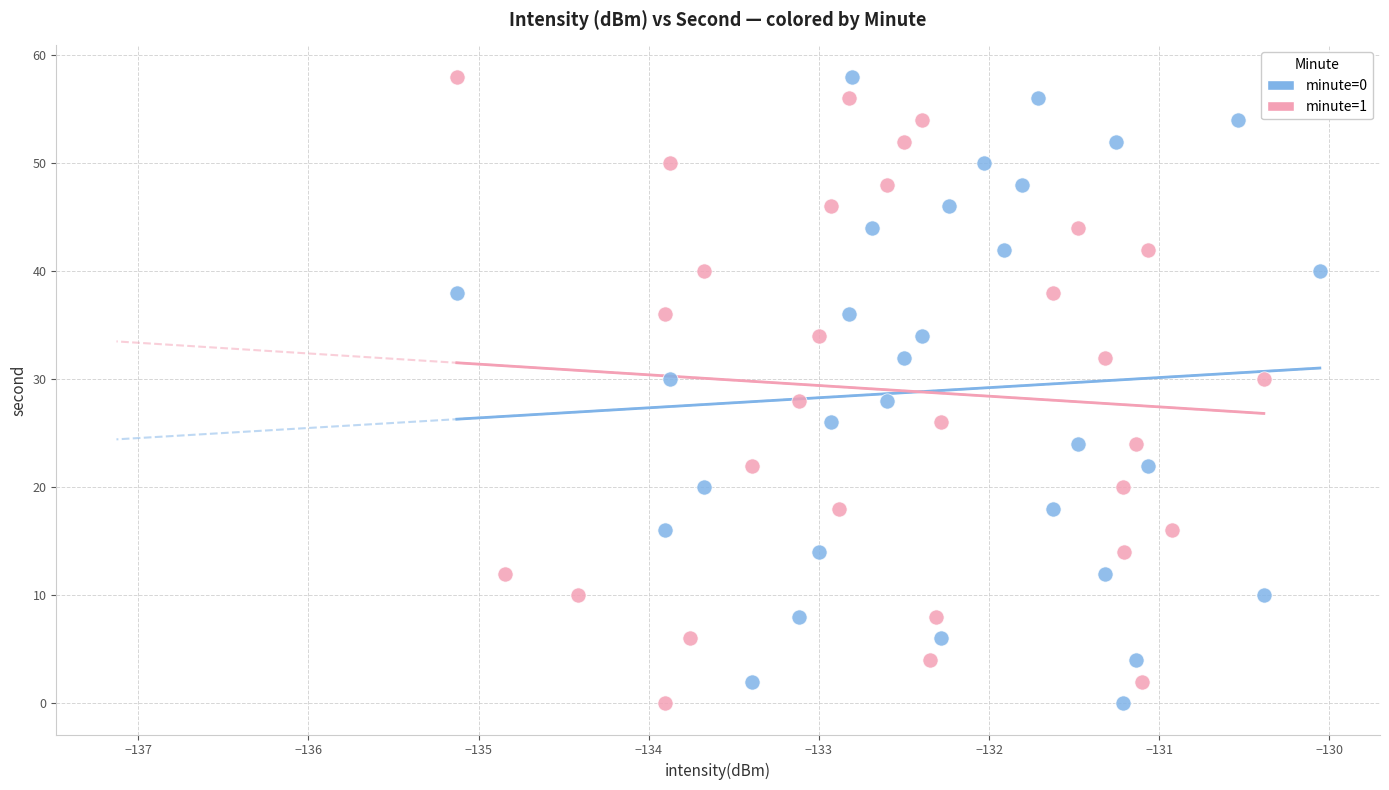

What are all the series names shown in the legend?

minute=0, minute=1